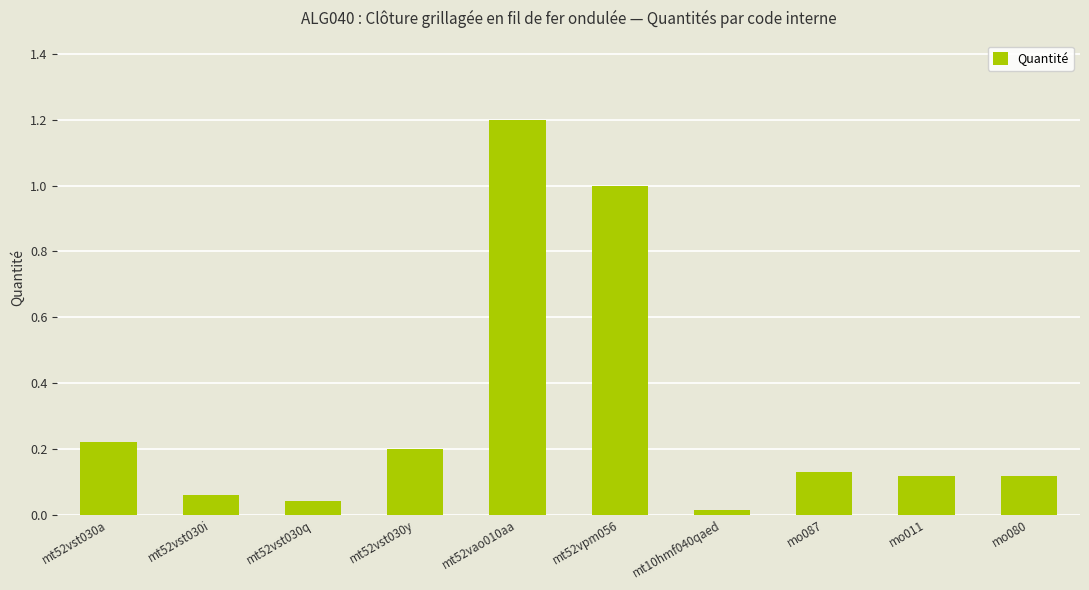

How many distinct data groups are displayed?

1